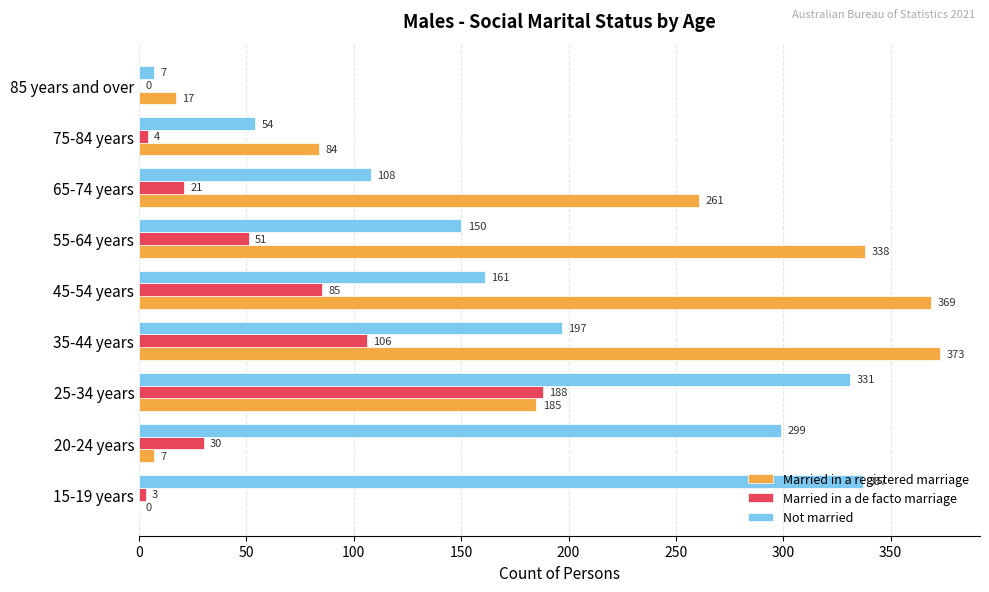

What is the approximate value of Married in a registered marriage at 45-54 years, to the nearest 5?

370